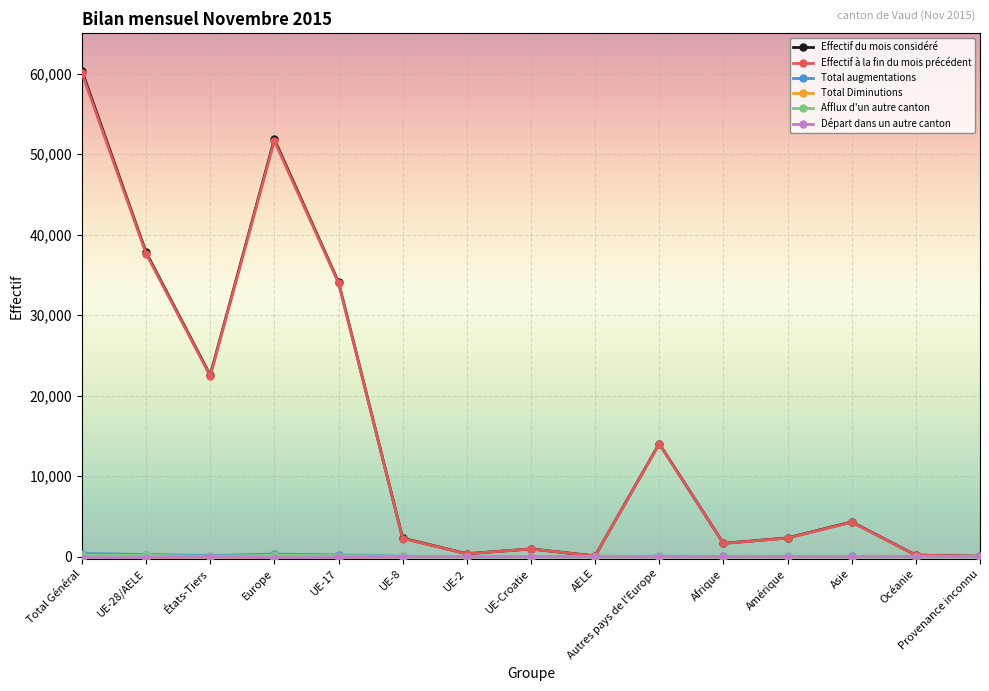

The value of Effectif du mois considéré at UE-17 is 34117. True or false?

True